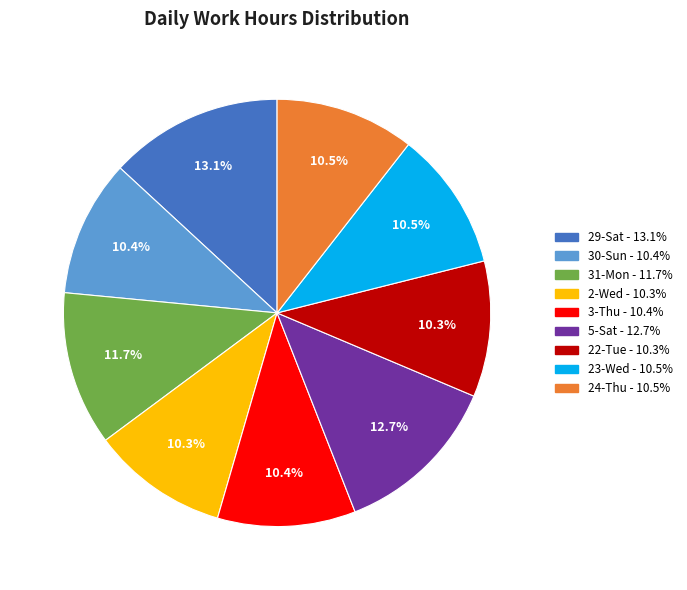

Is it true that 23-Wed is 19% of the pie?

False